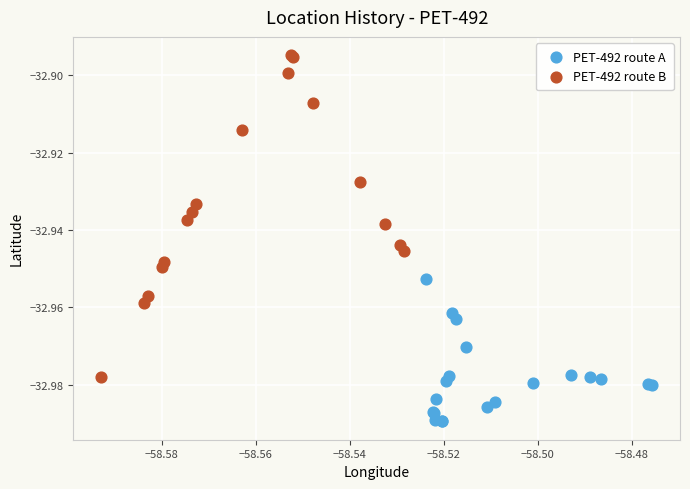

Which series reaches the minimum Y coordinate?

PET-492 route A